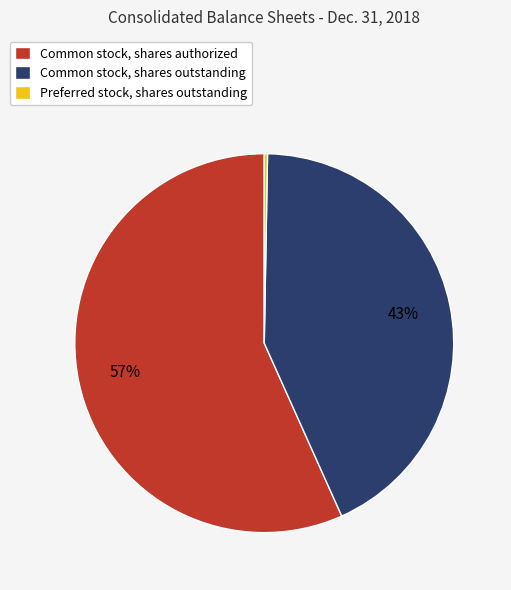

Is there a majority slice in this chart?

Yes